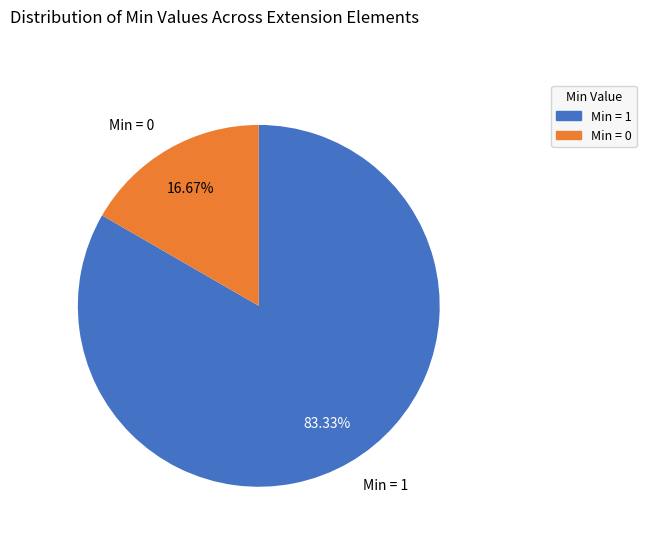

Is there any slice that represents more than half of the pie?

Yes